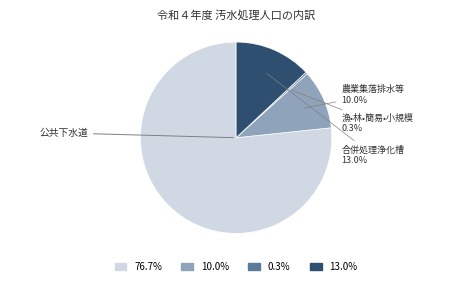

What is the ratio of the value at 10.0% to the value at 0.3%?

31.9